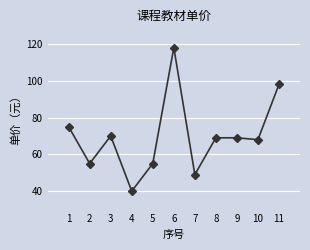

At which label does the data first exceed 69?

1